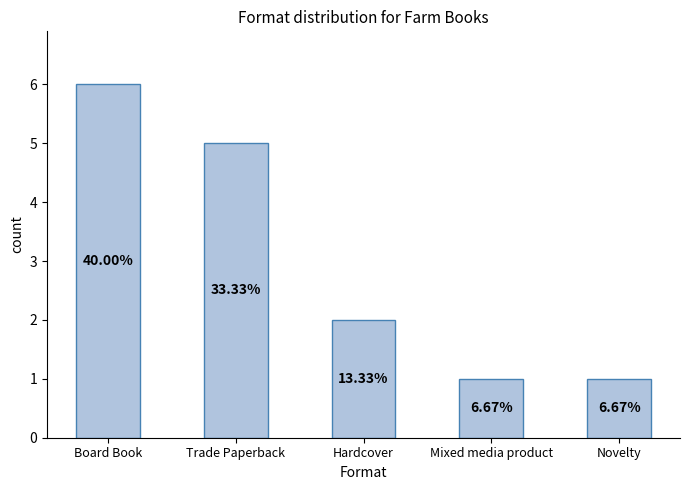

Does the chart contain any negative values?

No